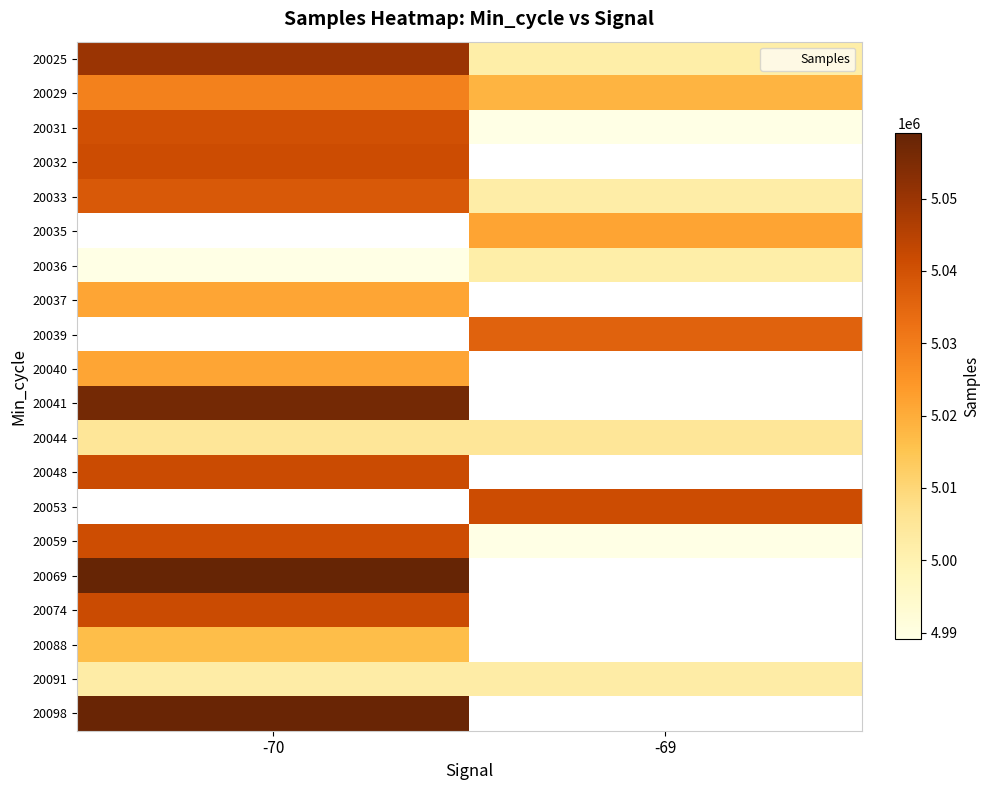

Which label corresponds to the smallest value in the chart?

-69